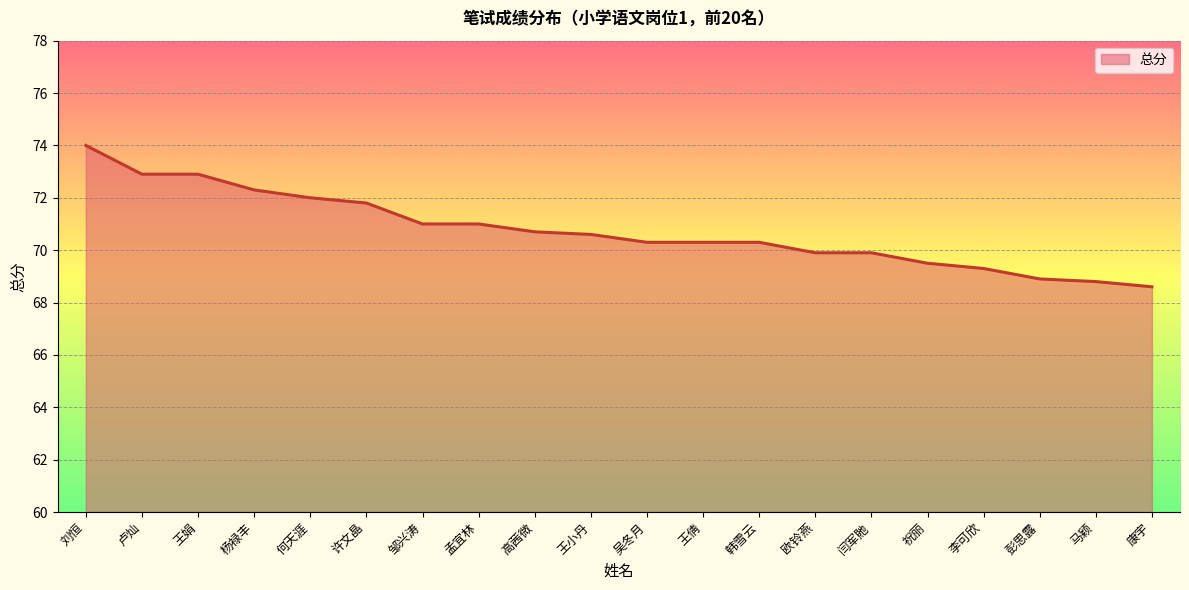

The chart shows a value of 70.6 at 王小丹. True or false?

True